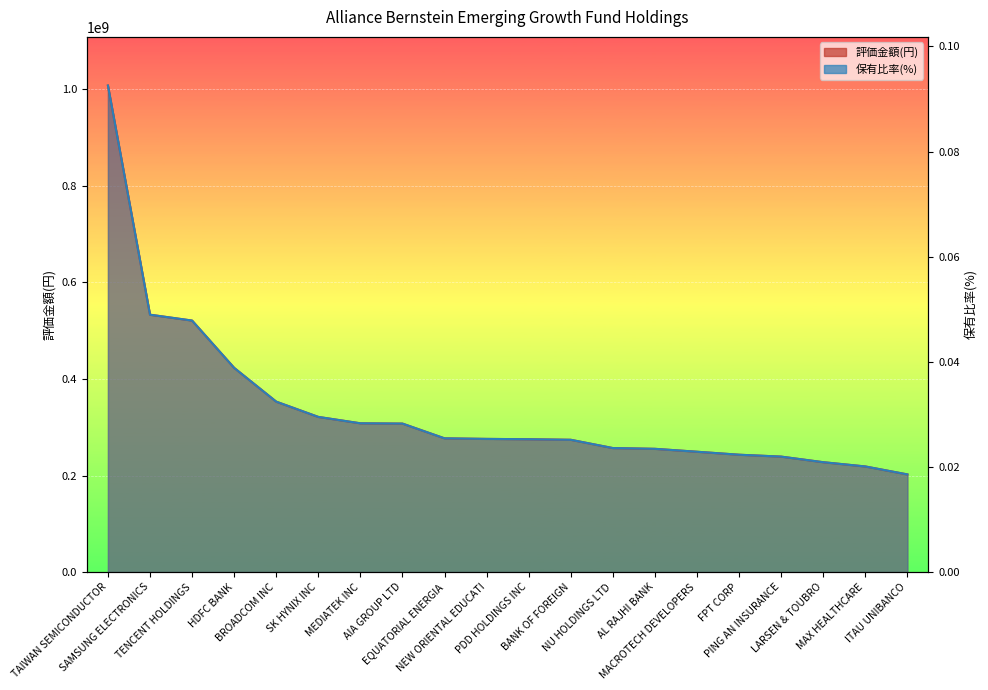

The 評価金額(円) series shows 410888115.6 at AL RAJHI BANK. True or false?

False